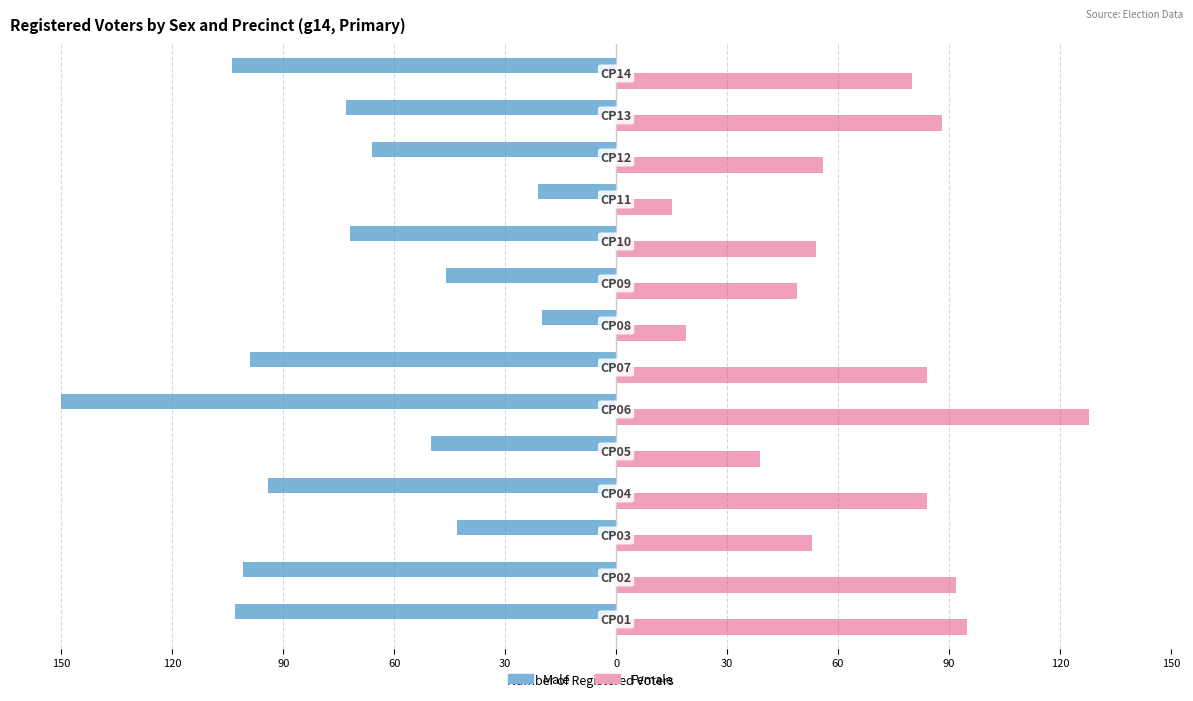

What are all the series names shown in the legend?

Male, Female